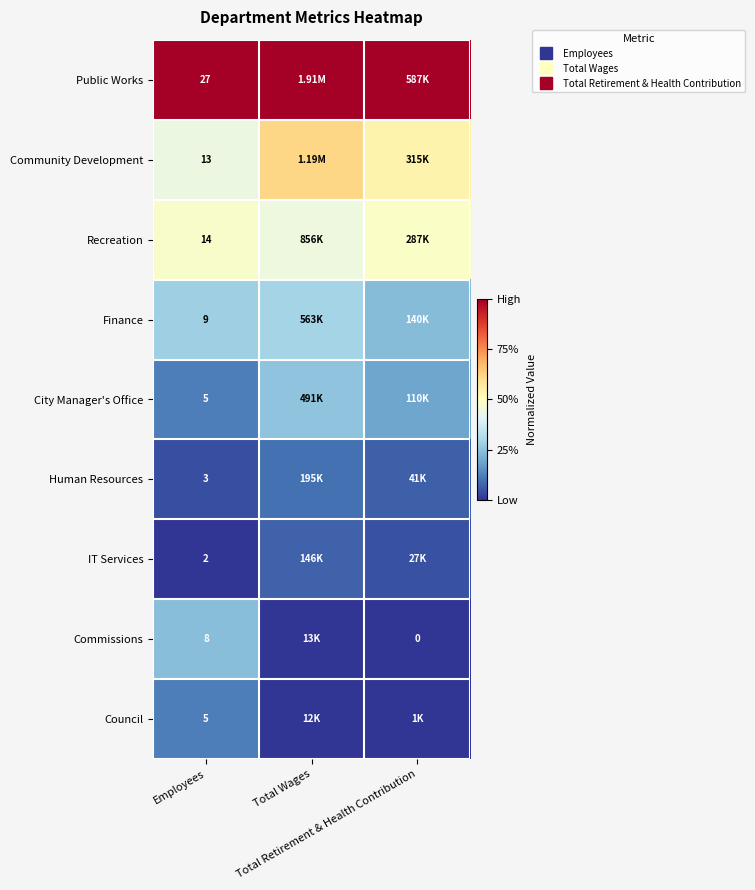

Count the number of categories in the chart.

3